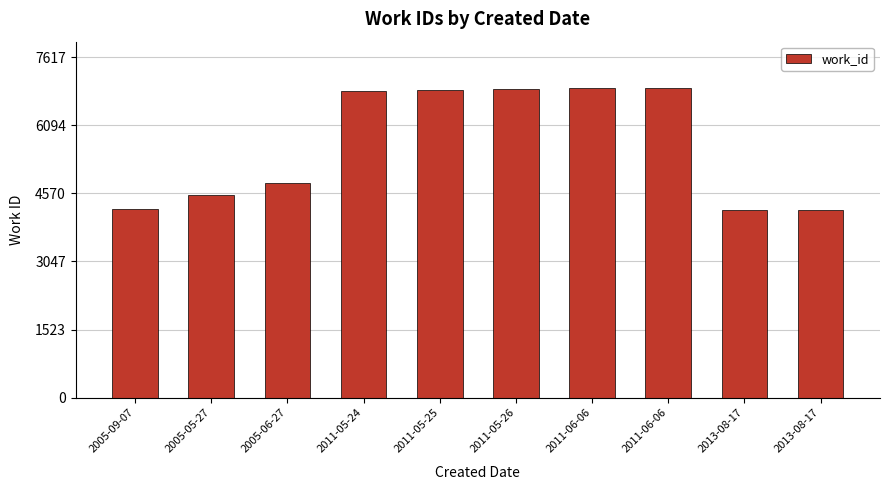

List the labels in order of value, largest first.

2011-06-06, 2011-06-06, 2011-05-26, 2011-05-25, 2011-05-24, 2005-06-27, 2005-05-27, 2005-09-07, 2013-08-17, 2013-08-17